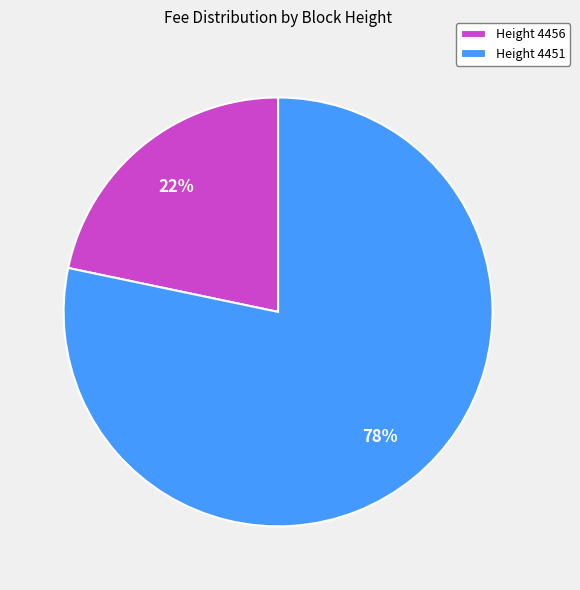

To the nearest percent, what percentage of the pie is Height 4451?

78%